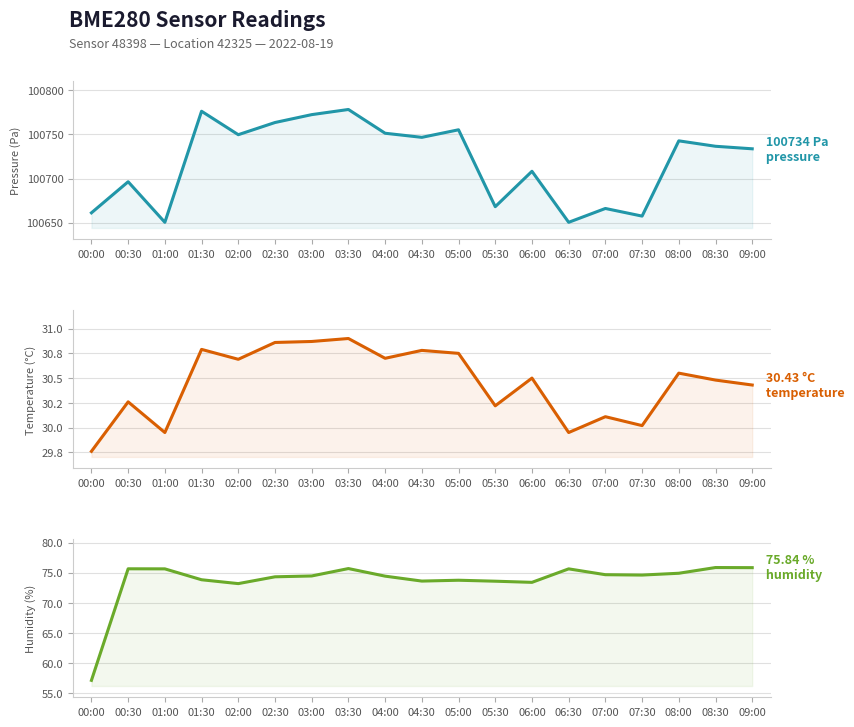

What is the difference between the maximum and second lowest values in the temperature series?

0.9